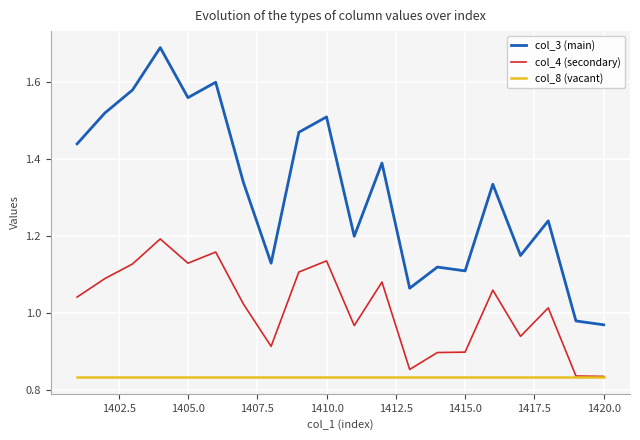

Which series has the largest range (max minus min)?

col_3 (main)